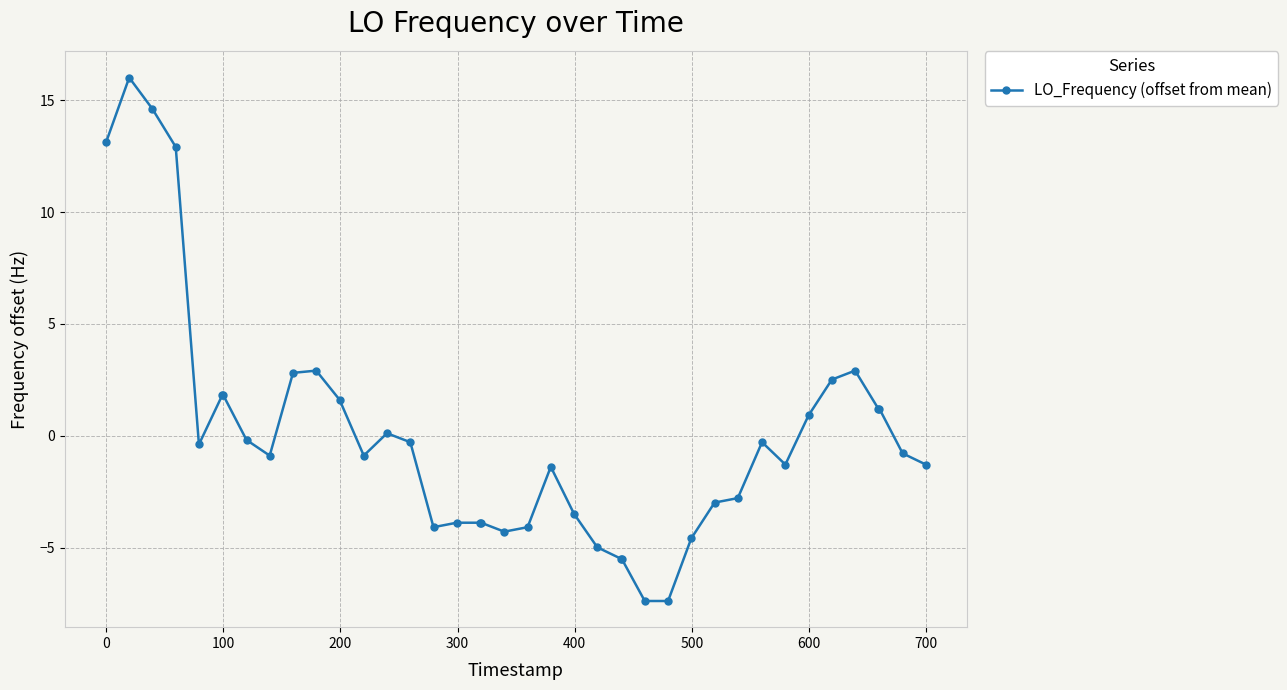

What is the difference between the maximum and minimum values?

23.4